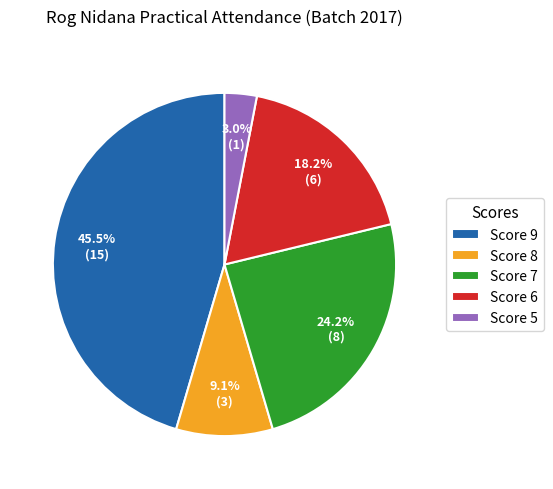

How many slices are in this pie chart?

5